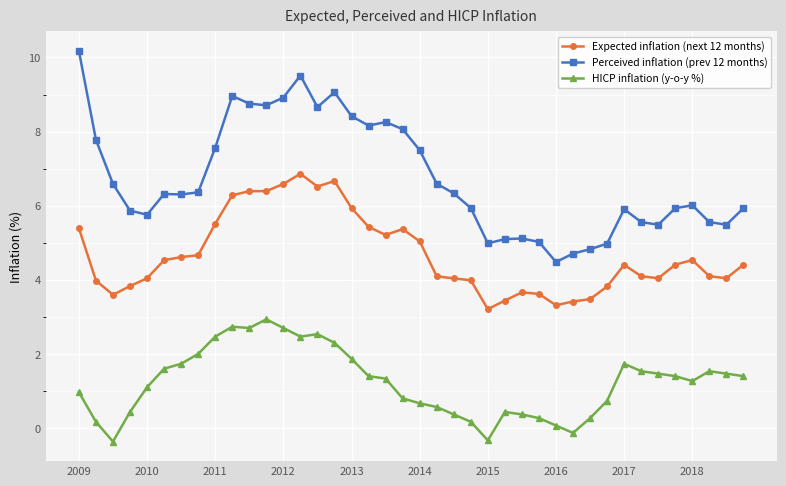

What is the difference between the second highest and second lowest values in the Perceived inflation (prev 12 months) series?

4.8